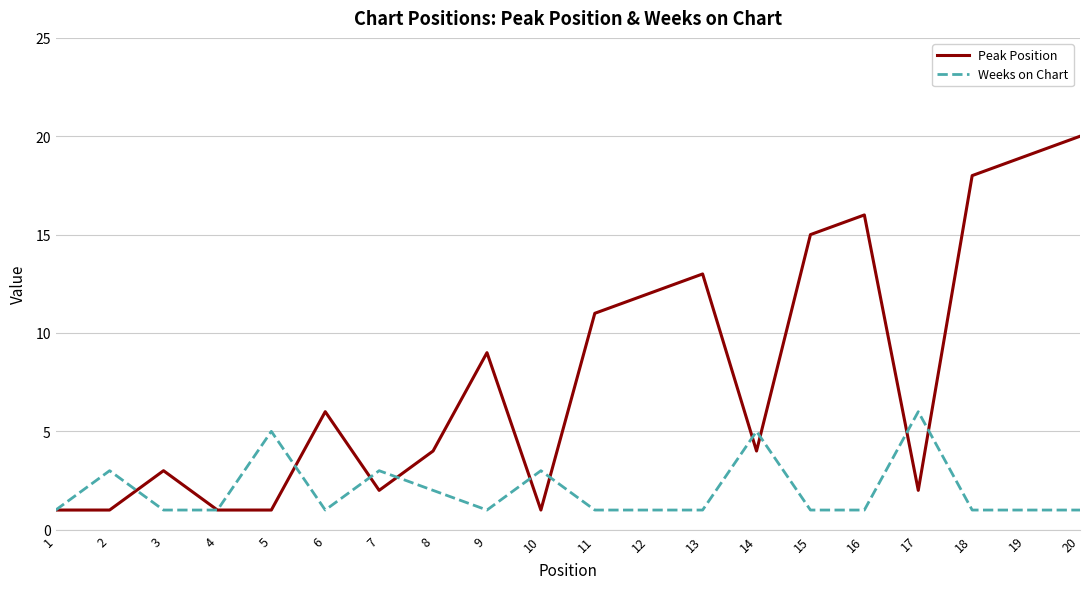

How many interior local peaks does the Peak Position series have?

5